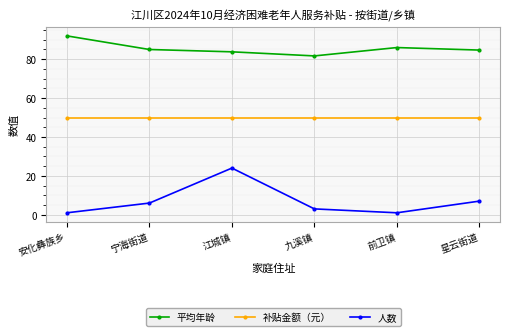

Read the 补贴金额（元） value at 安化彝族乡.

50.0